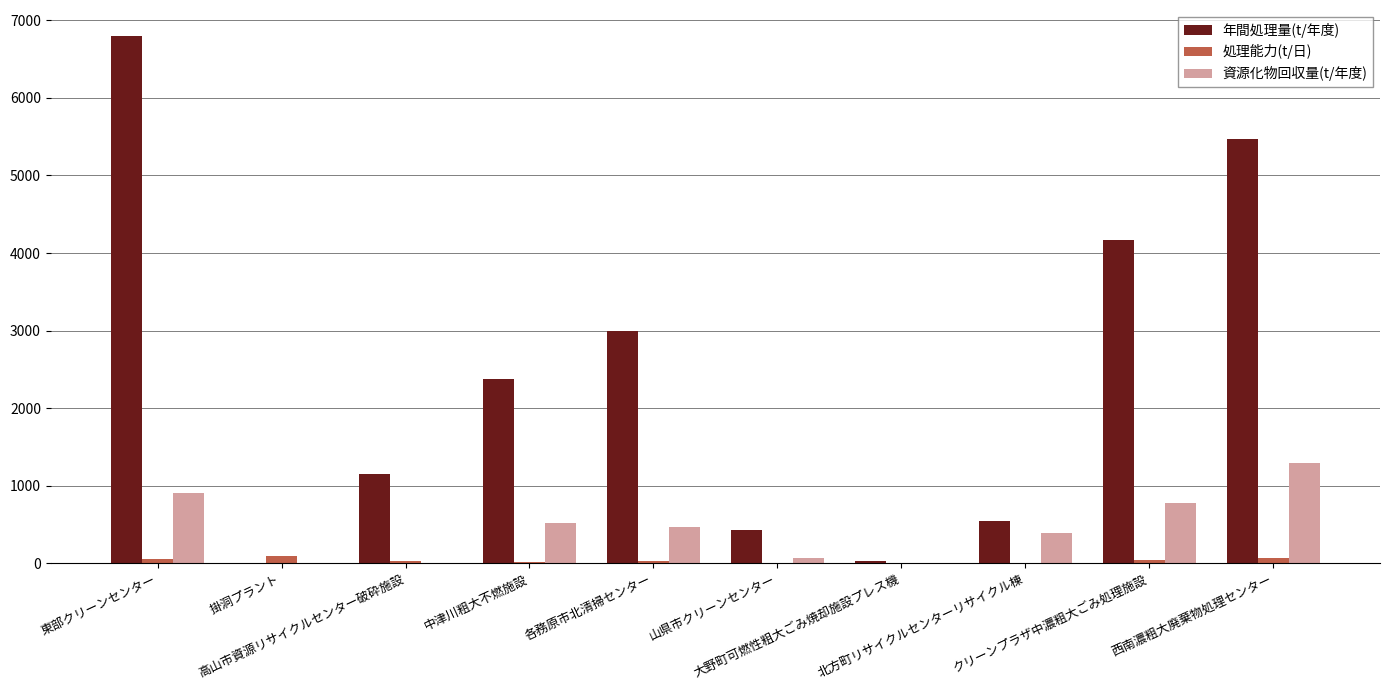

How many series are shown in this chart?

3